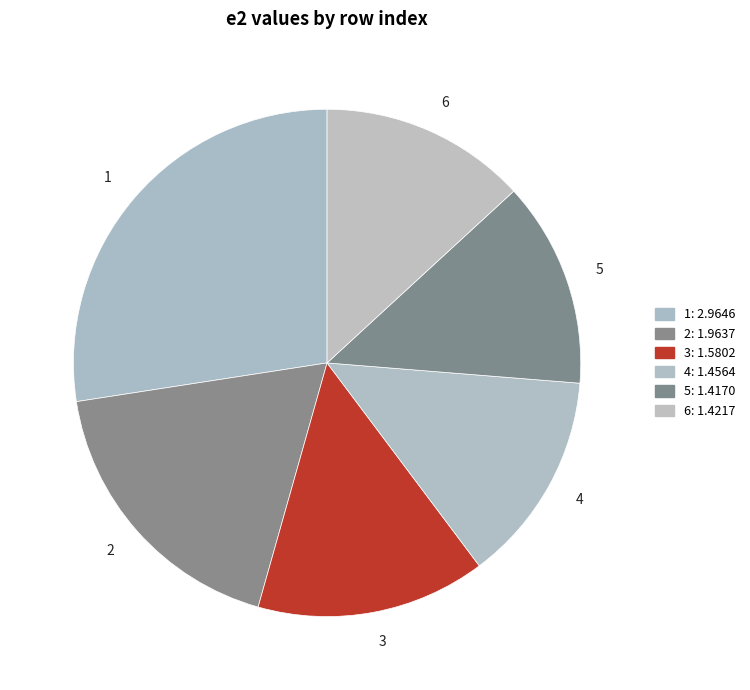

The 6 slice represents 13% of the pie. True or false?

True